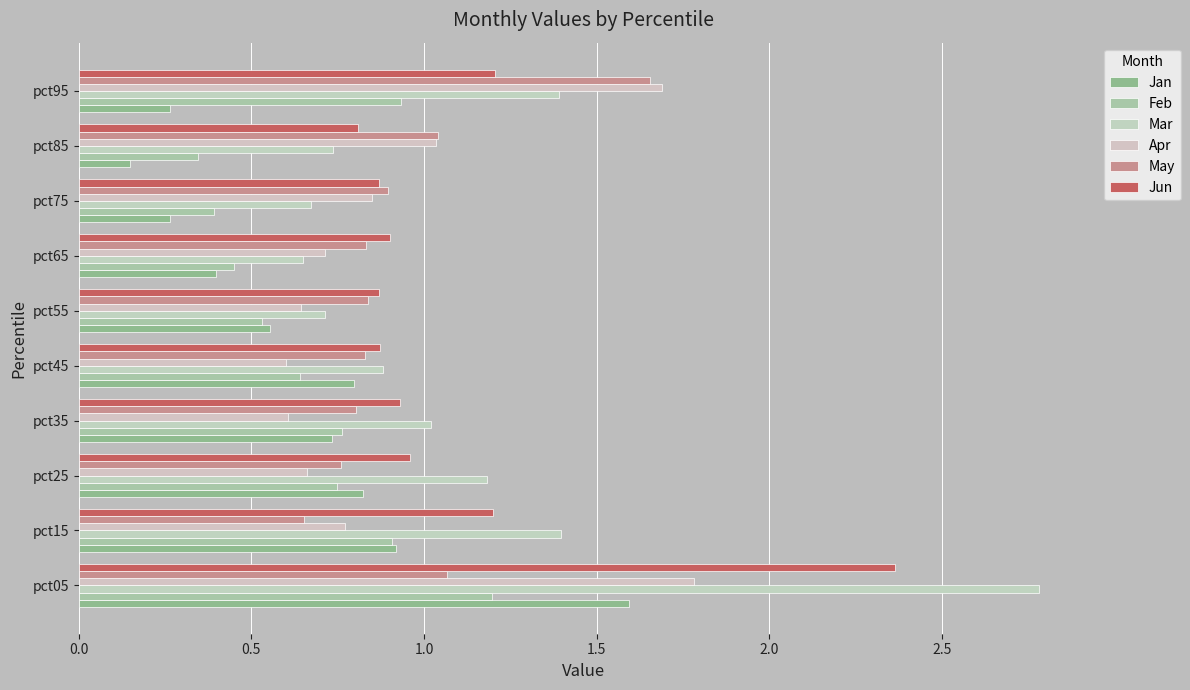

At how many categories does at least one series exceed 0?

10